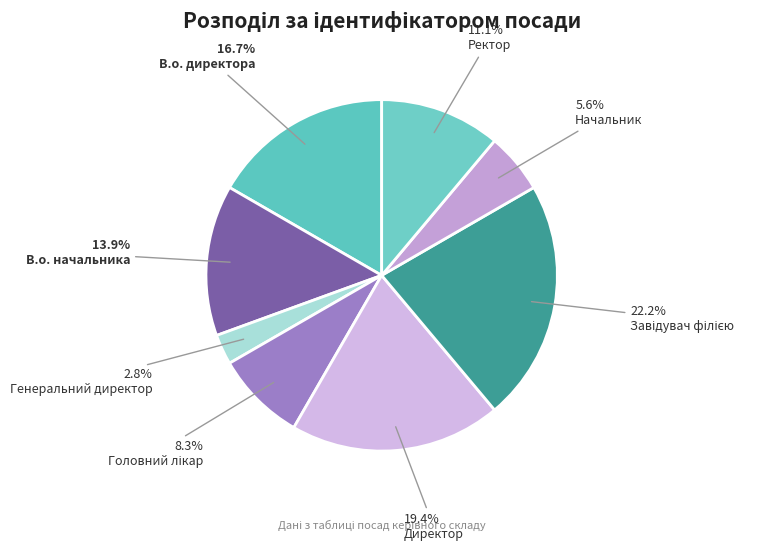

What is the smallest slice in the pie chart?

Генеральний директор